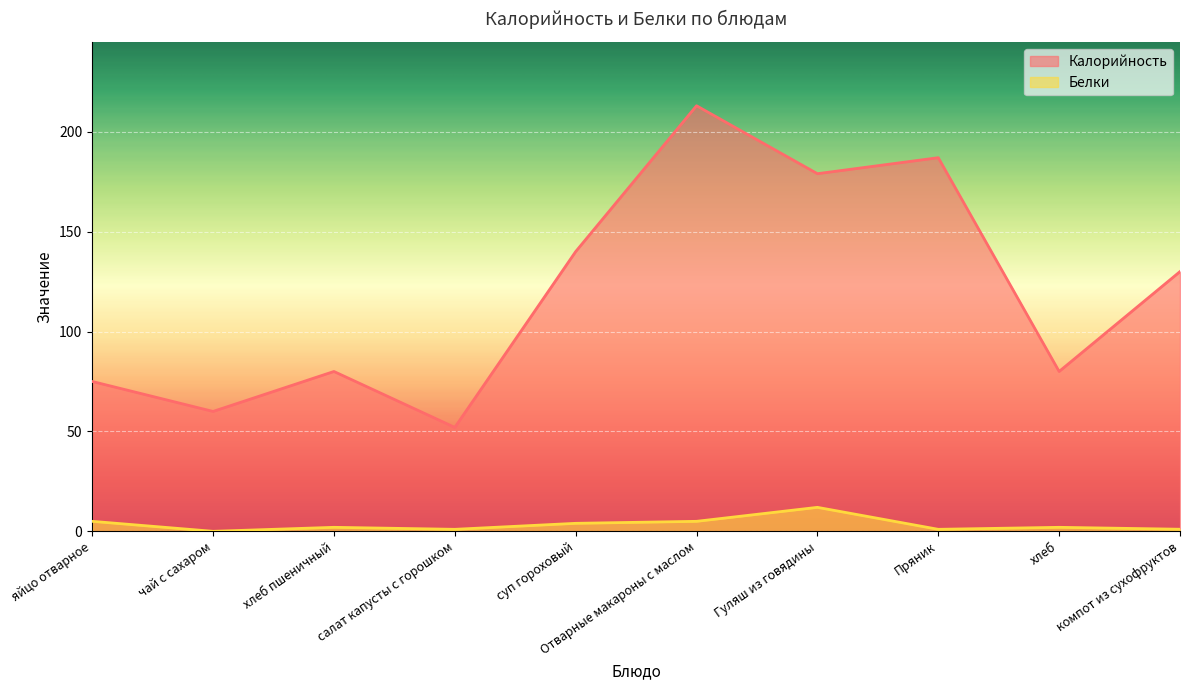

At which category does Белки reach its first local peak?

хлеб пшеничный